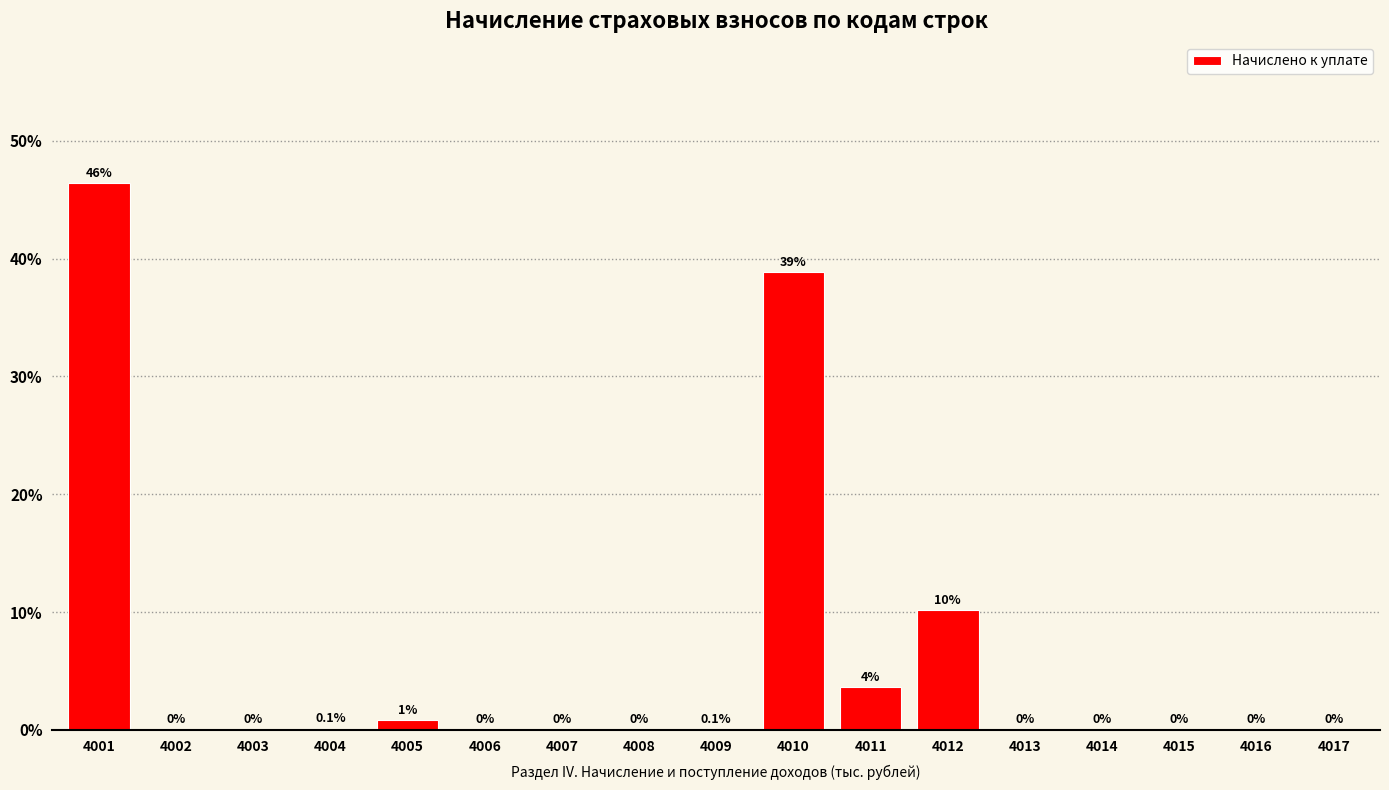

Between 4015 and 4017, which is larger?

4015